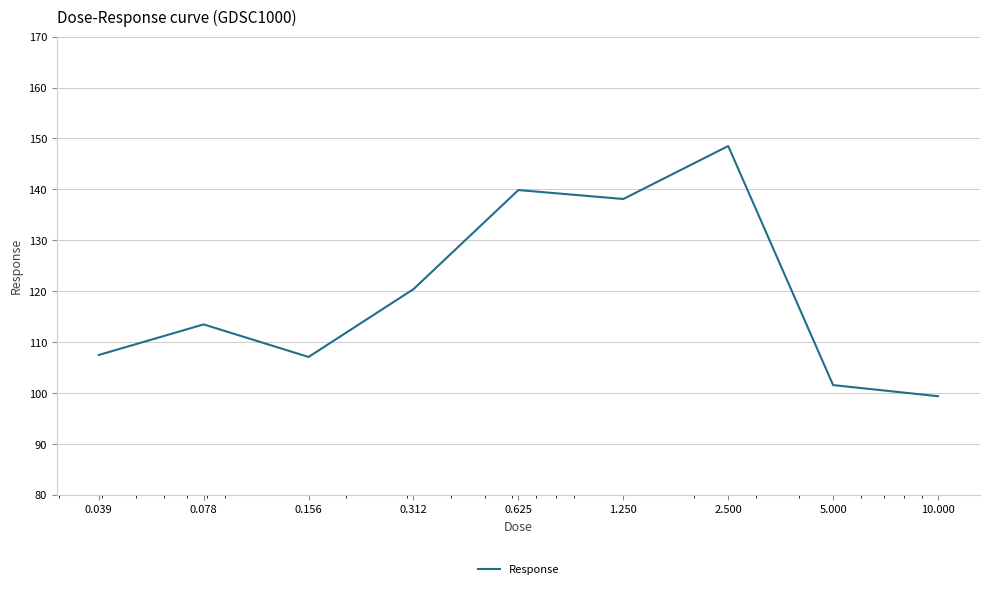

Reading left to right, what are all the values shown in this chart?

107.5	113.5	107.1	120.4	139.9	138.1	148.5	101.6	99.4